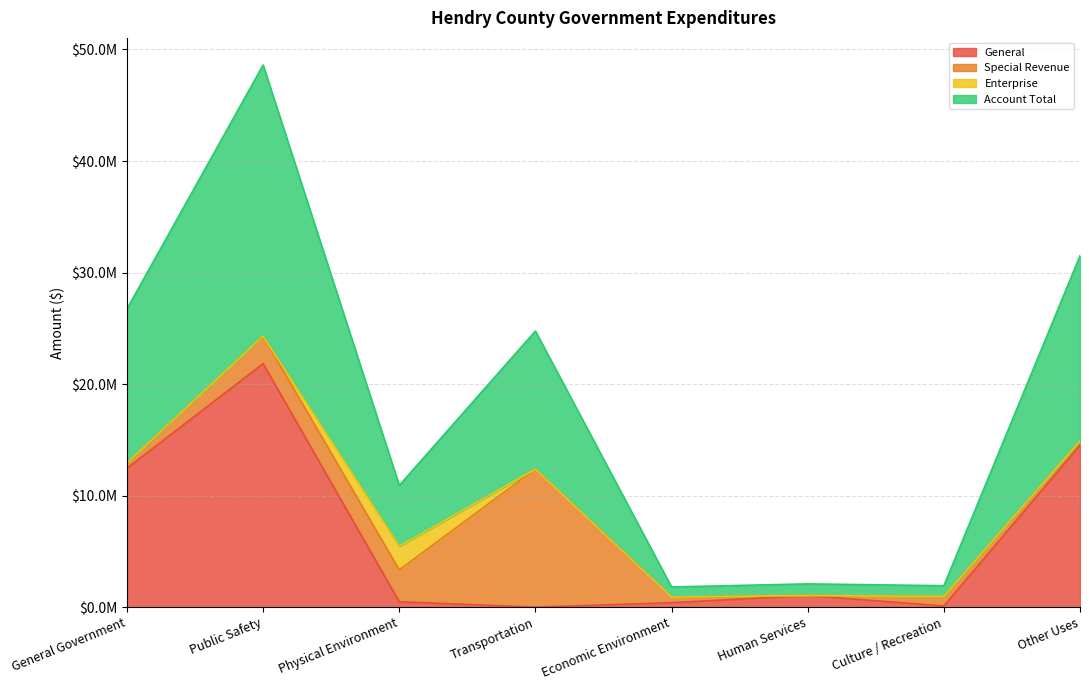

Which category has the lowest value across all series?

Transportation